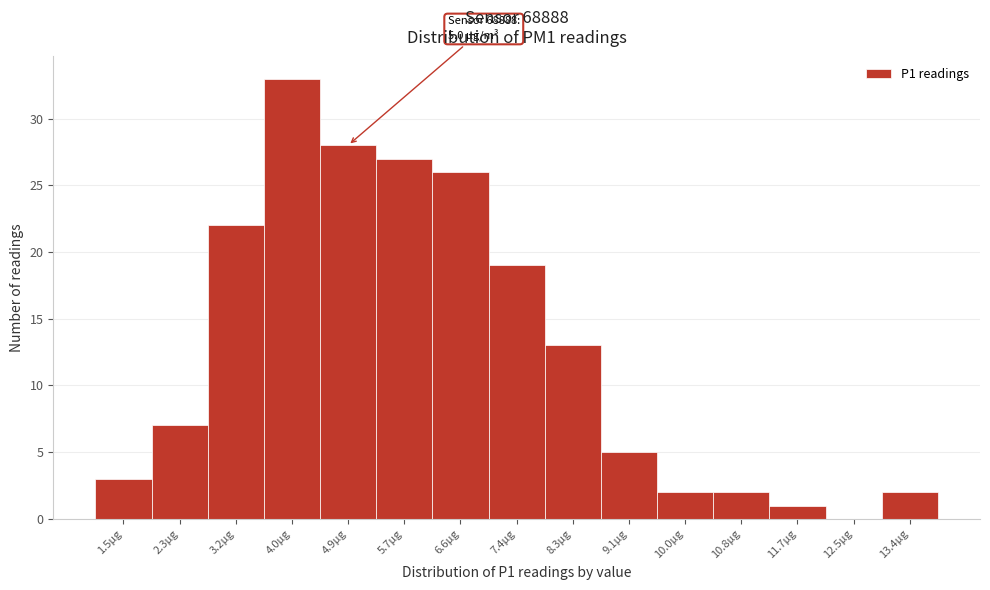

Reading right to left, what are all the values shown in this chart?

13.4µg=2	12.5µg=0	11.7µg=1	10.8µg=2	10.0µg=2	9.1µg=5	8.3µg=13	7.4µg=19	6.6µg=26	5.7µg=27	4.9µg=28	4.0µg=33	3.2µg=22	2.3µg=7	1.5µg=3